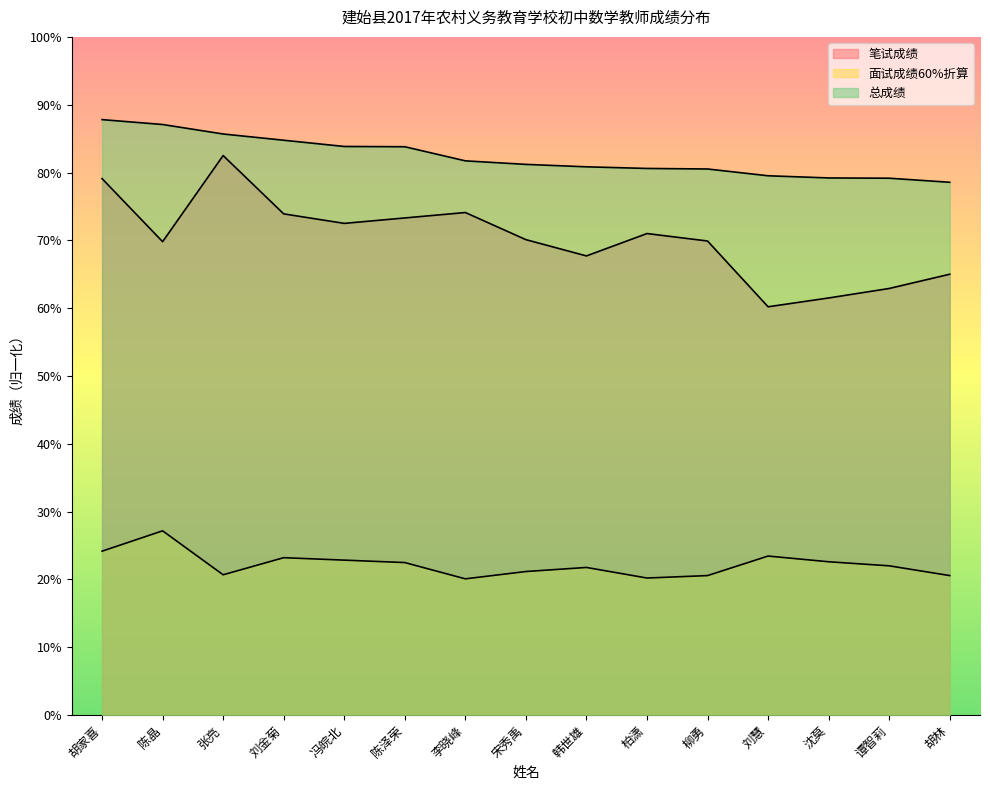

What is the spread (max minus min) of values at 胡家喜?

63.6